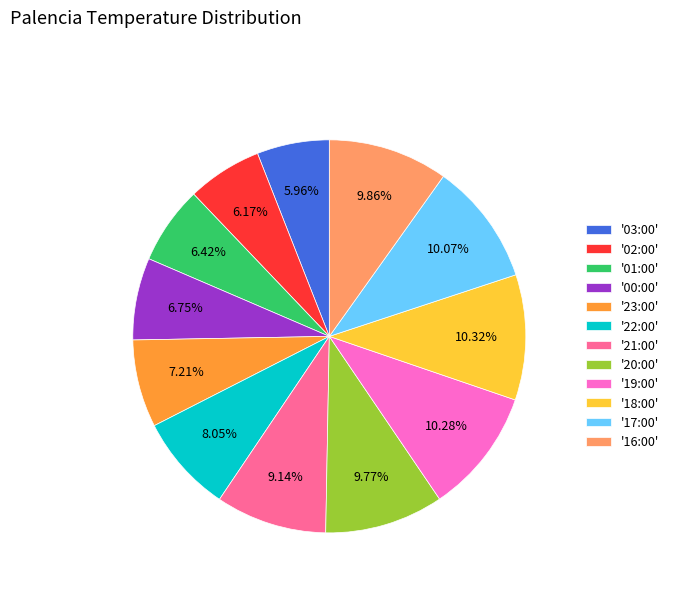

Is there any slice that represents more than half of the pie?

No